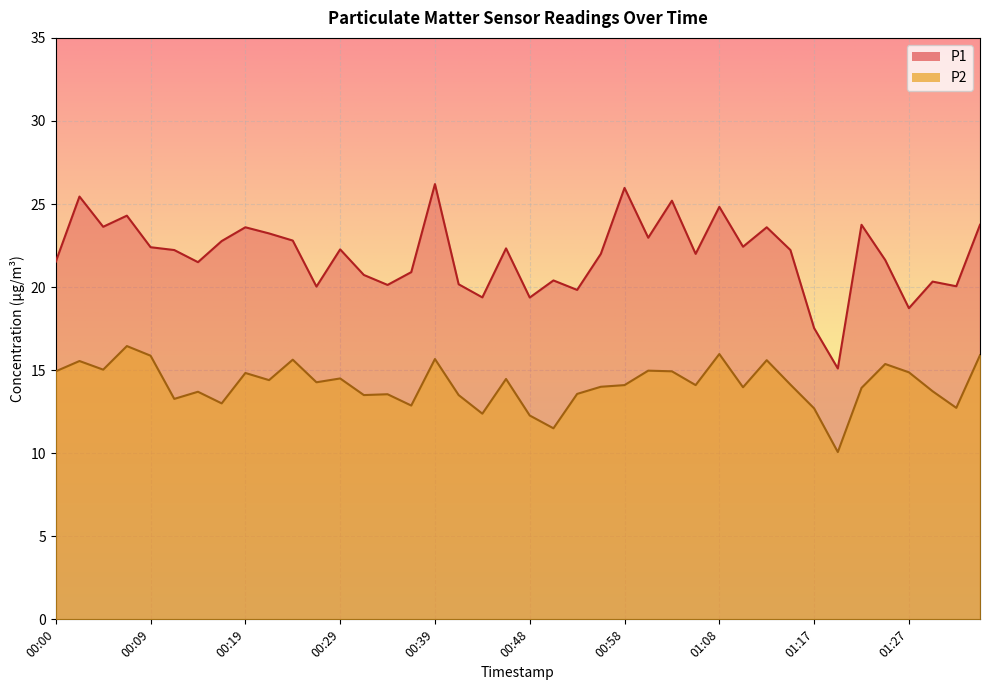

What is the value of the P2 point at the 40th from the left?

15.9